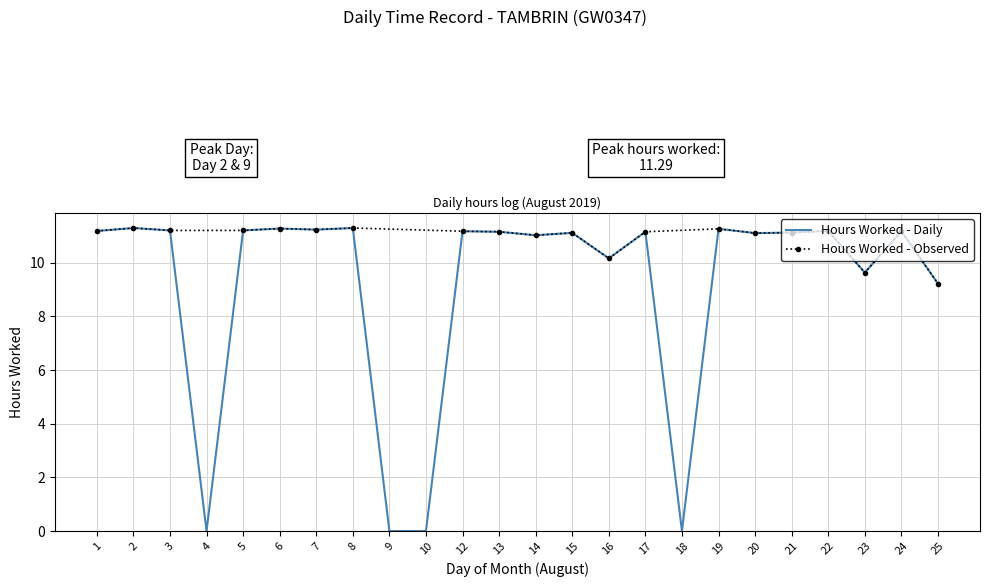

True or false: the data shows 6.7 at 7.

False